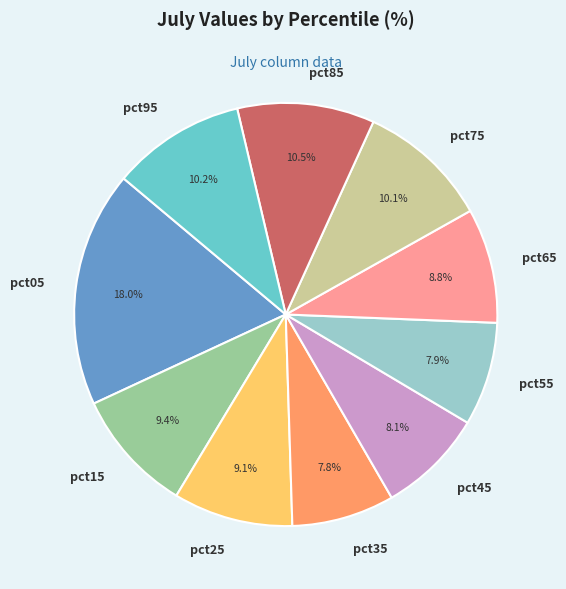

Is it true that pct55 is 1% of the pie?

False